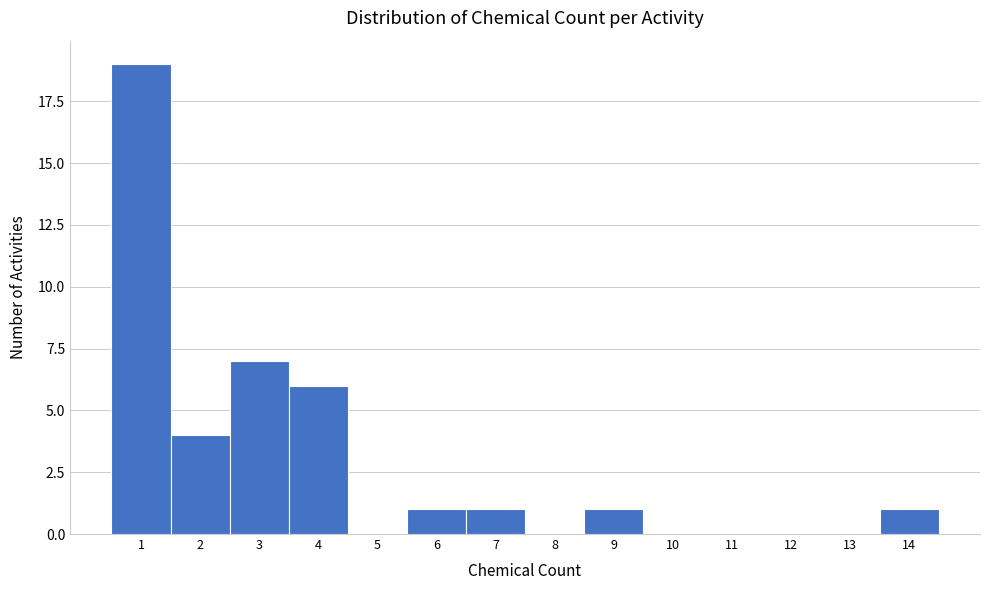

Which range on the x-axis has the tallest bar?

0.5 to 1.5